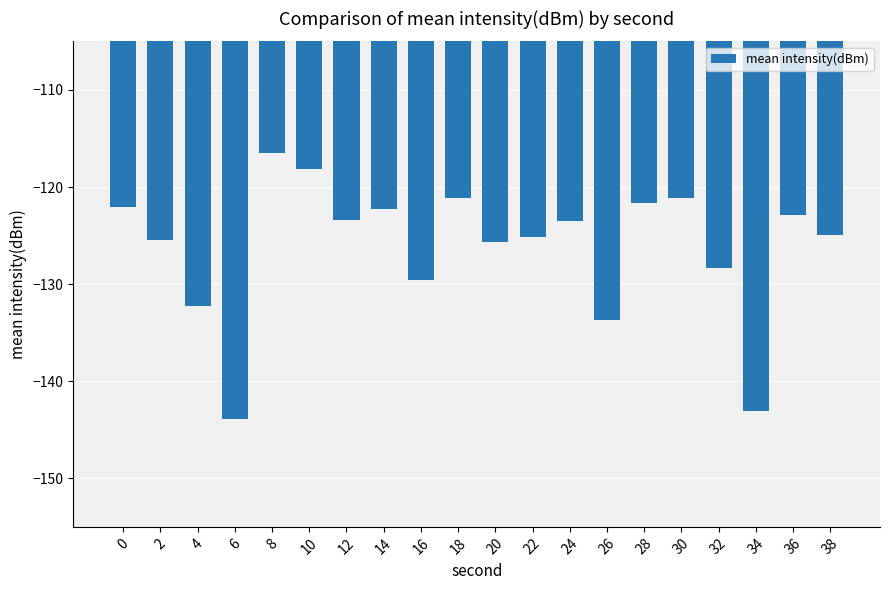

What is the change in value from 10 to 32?

-10.3